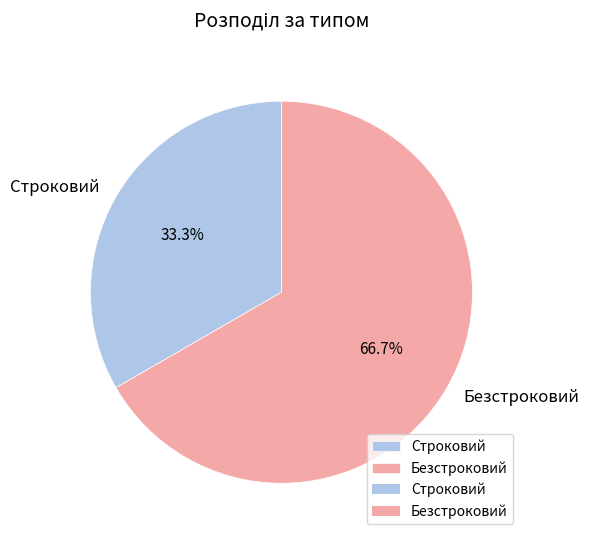

How many segments does this pie chart have?

2